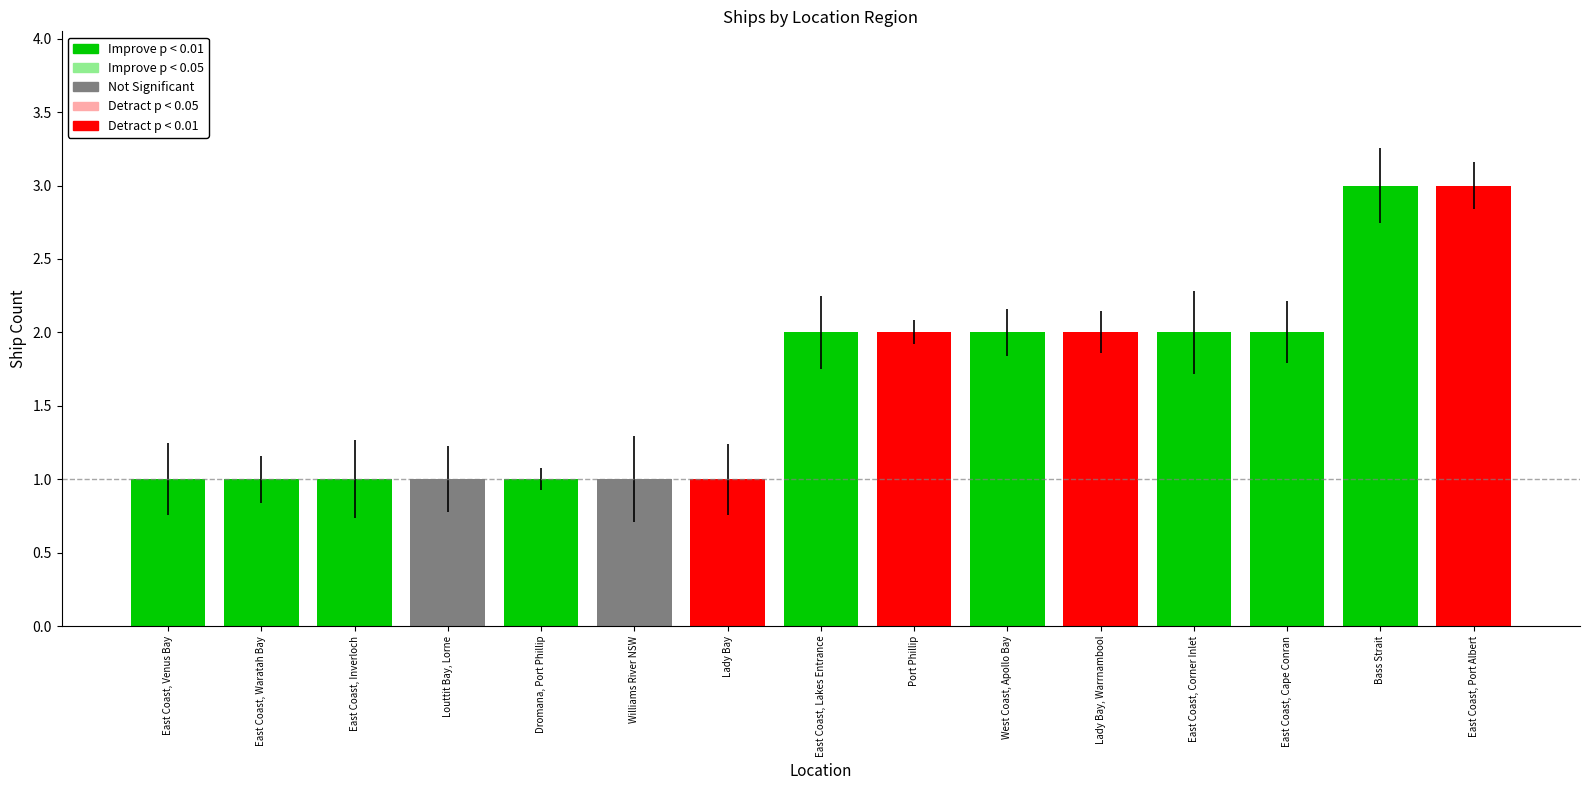

Which has a higher value, East Coast, Port Albert or Port Phillip?

East Coast, Port Albert